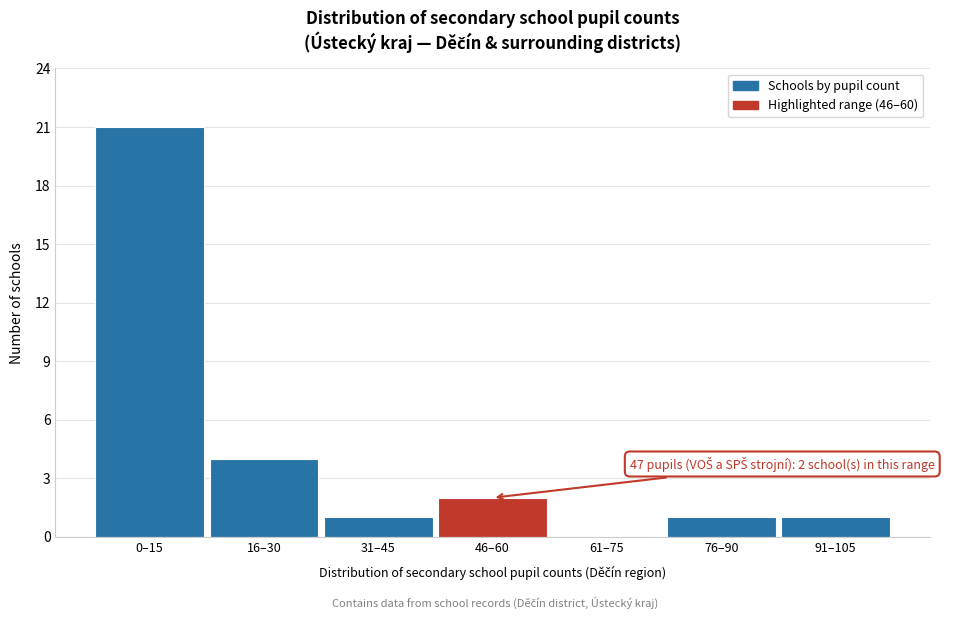

Reading left to right, transcribe all the data shown in this chart.

0–15=21	16–30=4	31–45=1	46–60=2	61–75=0	76–90=1	91–105=1